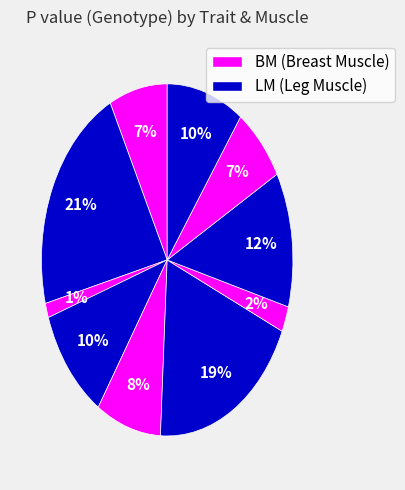

How many slices are in this pie chart?

10